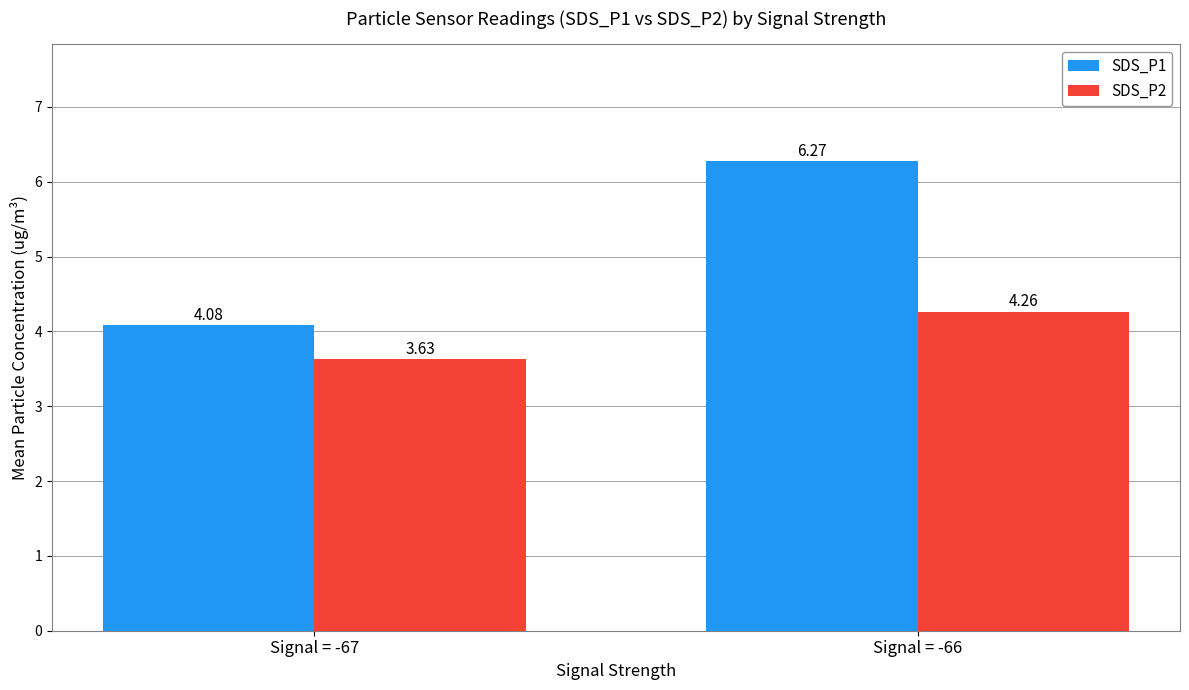

At which category is the sum across all series the highest?

Signal = -66